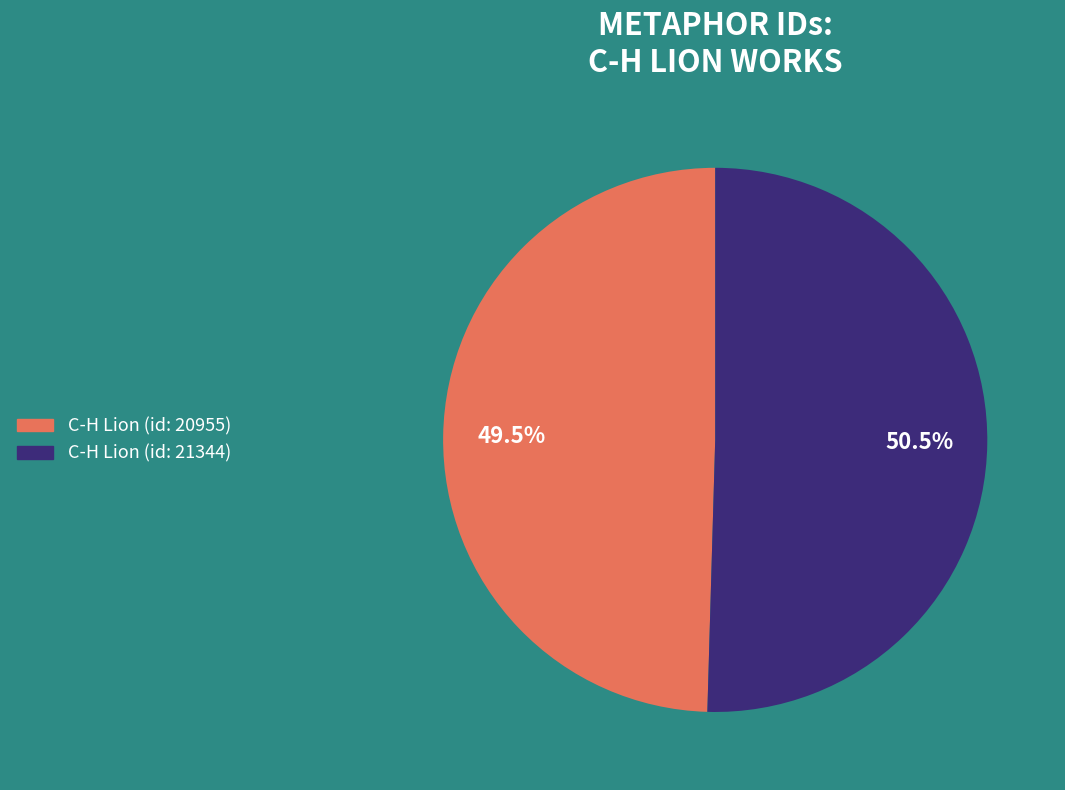

Combined, do C-H Lion (id: 20955) and C-H Lion (id: 21344) account for over 50%?

Yes